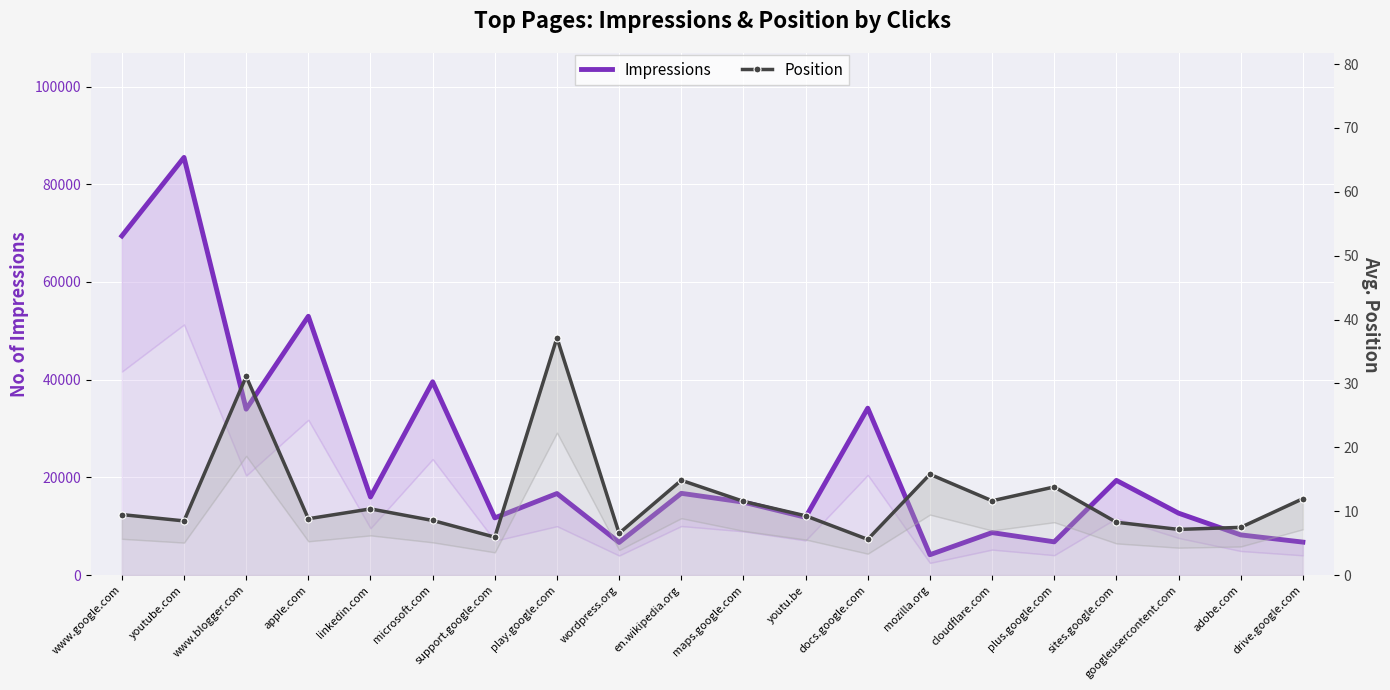

List the labels in order of Position value, largest first.

play.google.com, www.blogger.com, mozilla.org, en.wikipedia.org, plus.google.com, drive.google.com, cloudflare.com, maps.google.com, linkedin.com, www.google.com, youtu.be, apple.com, microsoft.com, youtube.com, sites.google.com, adobe.com, googleusercontent.com, wordpress.org, support.google.com, docs.google.com